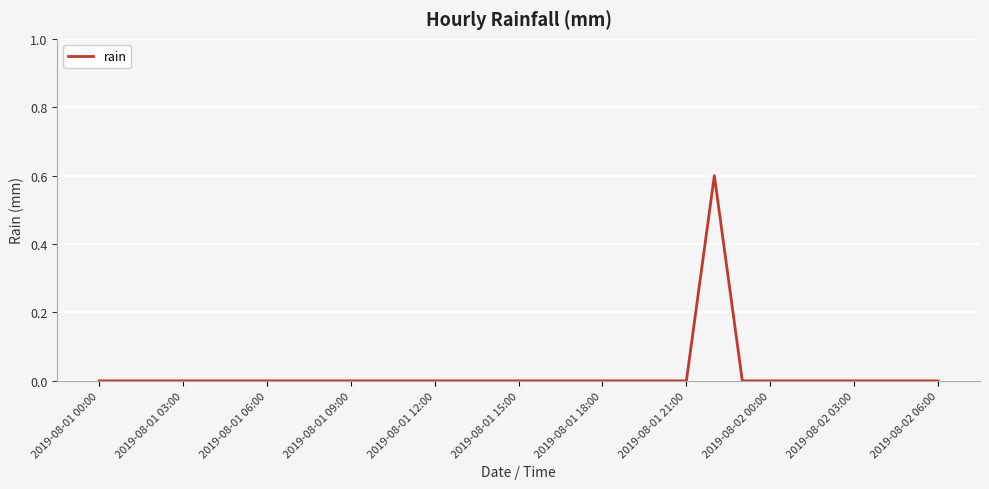

What is the greatest value displayed?

0.6